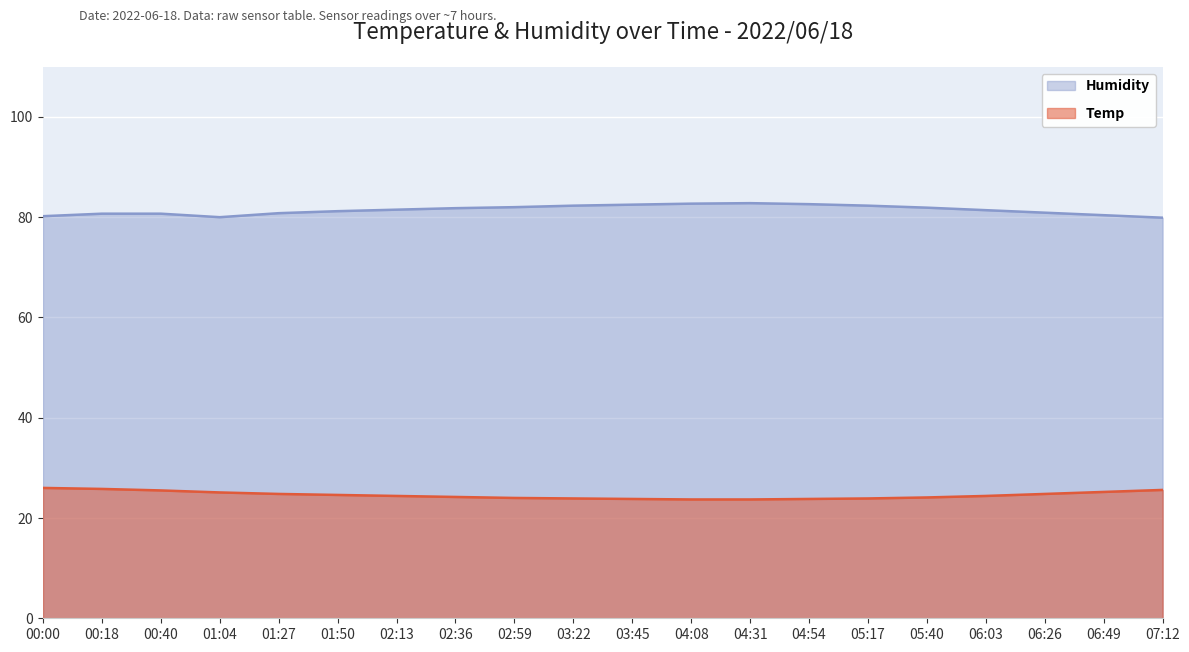

Reading left to right, transcribe all the data shown in this chart.

Temp: 26.0	25.8	25.5	25.1	24.8	24.6	24.4	24.2	24.0	23.9	23.8	23.7	23.7	23.8	23.9	24.1	24.4	24.8	25.2	25.6
Humidity: 80.2	80.7	80.7	80.0	80.8	81.2	81.5	81.8	82.0	82.3	82.5	82.7	82.8	82.6	82.3	81.9	81.4	80.9	80.4	79.9